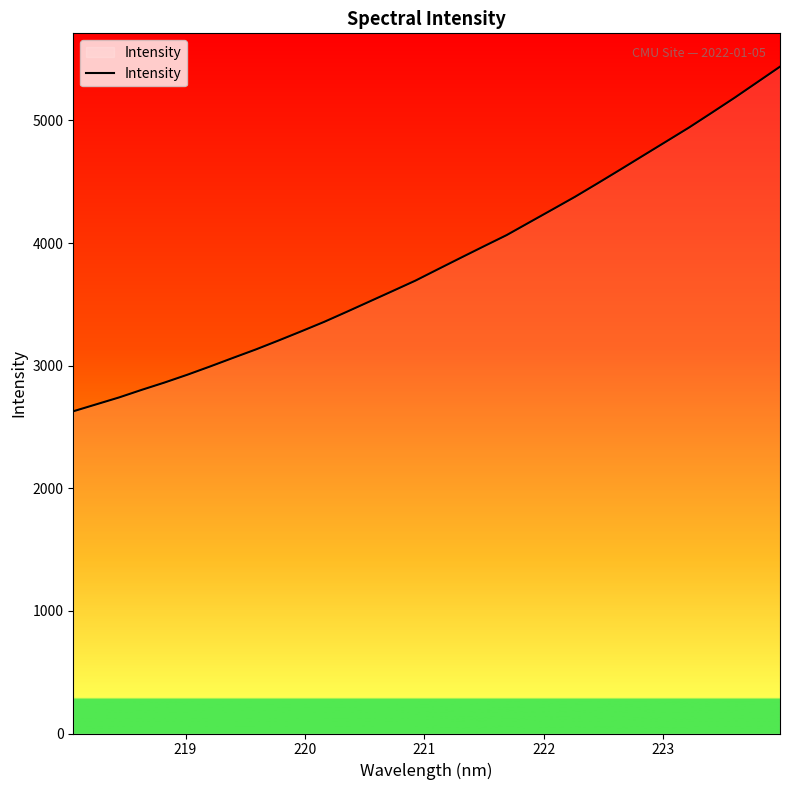

What is the minimum value shown in the chart?

2627.9